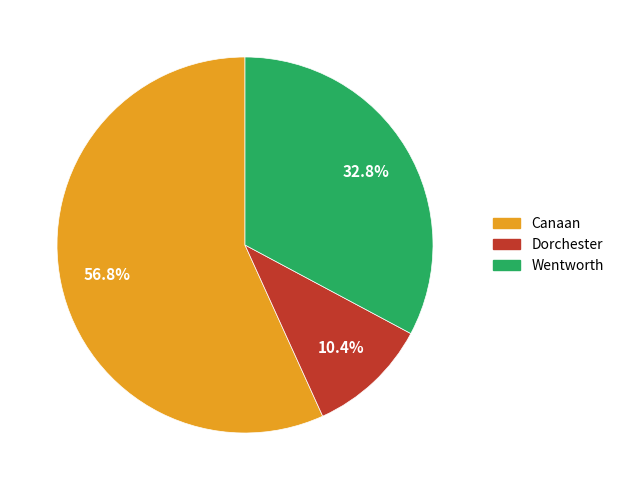

To the nearest percent, what is the difference between the largest and smallest slice percentages?

46%